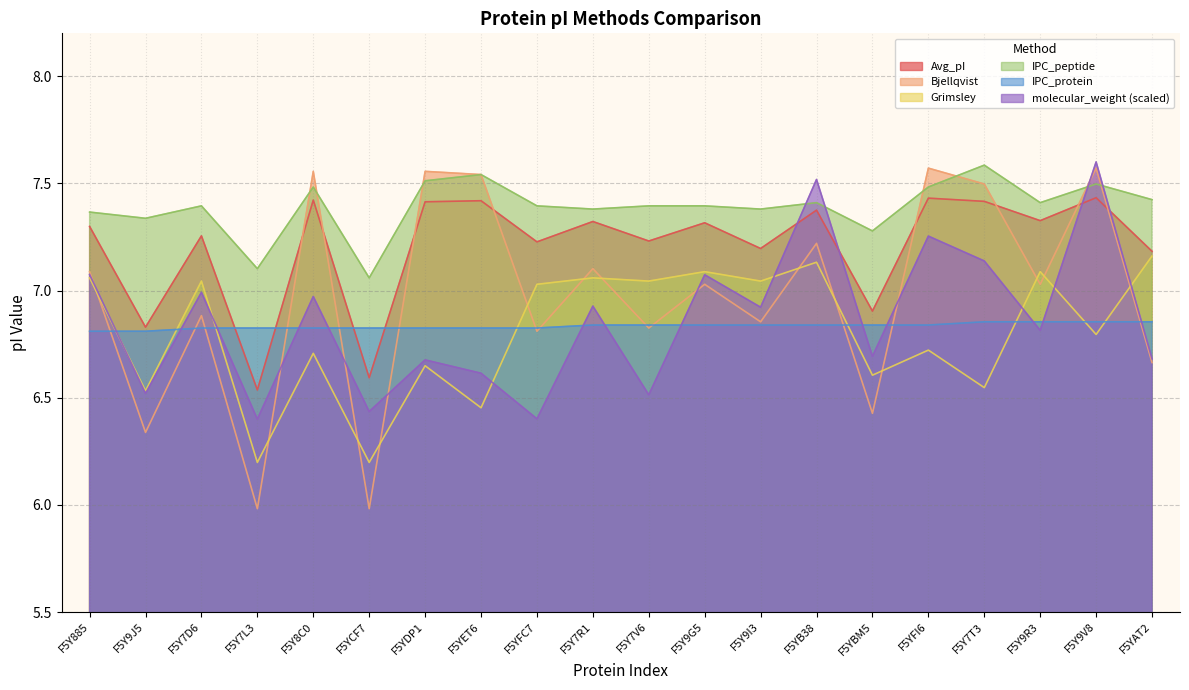

What is the sum of all IPC_protein values?

136.7